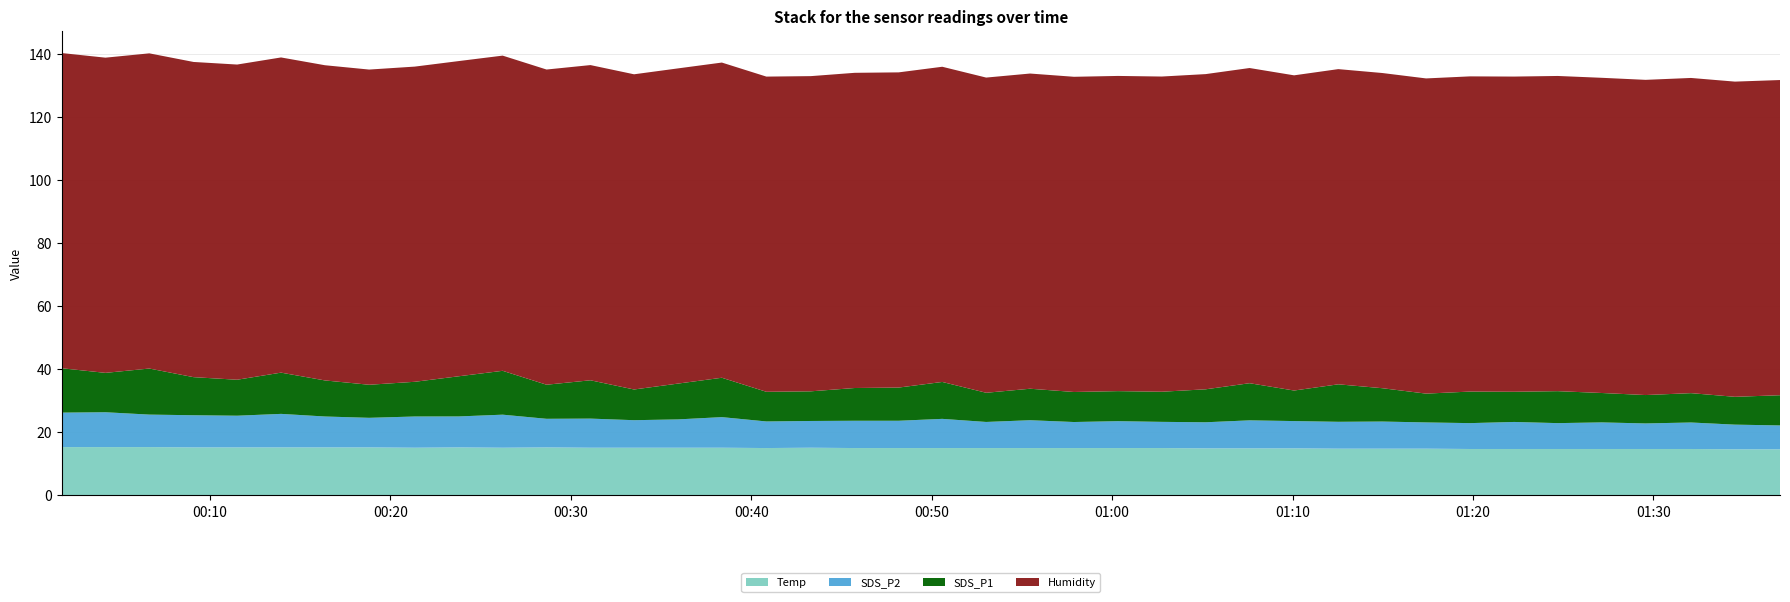

Reading left to right, list all the values displayed in this chart.

Temp: 15.3	15.3	15.3	15.2	15.2	15.2	15.2	15.2	15.1	15.2	15.1	15.2	15.1	15.1	15.1	15.1	15.0	15.1	15.0	15.0	15.0	15.0	15.0	15.0	15.0	15.0	14.9	14.9	14.9	14.8	14.8	14.8	14.7	14.7	14.7	14.7	14.7	14.7	14.6	14.6
SDS_P2: 10.9	11.1	10.3	10.2	10.1	10.6	9.8	9.4	9.9	9.8	10.5	9.1	9.2	8.7	9.0	9.7	8.4	8.5	8.7	8.7	9.2	8.3	8.8	8.2	8.5	8.3	8.3	8.9	8.7	8.5	8.6	8.3	8.2	8.6	8.2	8.4	8.1	8.4	7.8	7.6
SDS_P1: 14.1	12.5	14.6	12.1	11.4	13.1	11.4	10.5	11.0	12.7	13.9	10.8	12.2	9.7	11.3	12.5	9.4	9.4	10.4	10.5	11.7	9.2	10.0	9.5	9.5	9.6	10.4	11.8	9.7	11.9	10.6	9.1	10.0	9.6	10.1	9.3	9.0	9.3	8.8	9.6
Humidity: 99.9	99.9	99.9	99.9	99.9	99.9	99.9	99.9	99.9	99.9	99.9	99.9	99.9	99.9	99.9	99.9	99.9	99.9	99.9	99.9	99.9	99.9	99.9	99.9	99.9	99.9	99.9	99.9	99.9	99.9	99.9	99.9	99.9	99.9	99.9	99.9	99.9	99.9	99.9	99.9